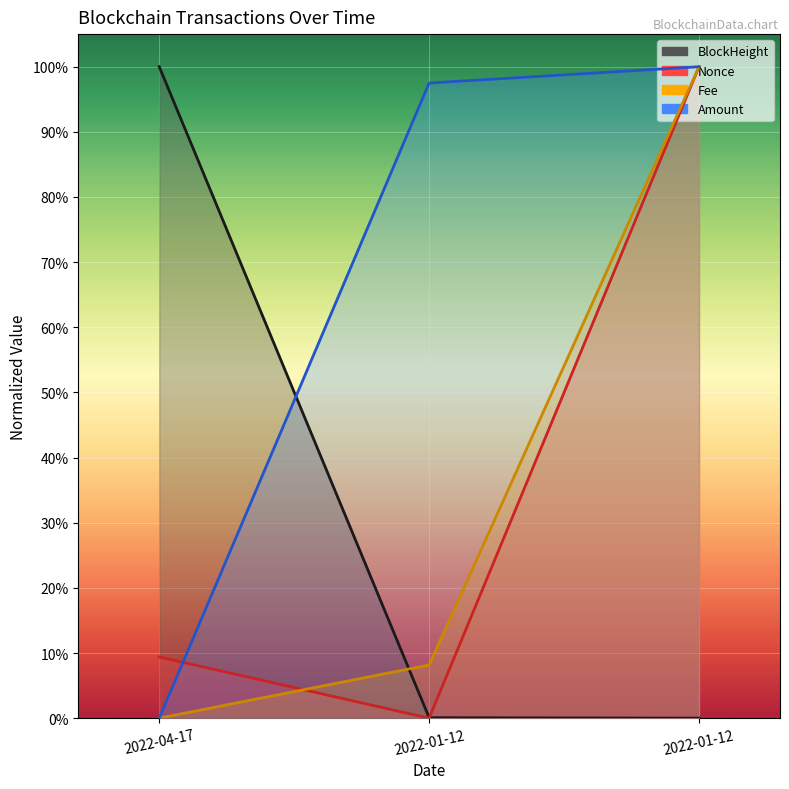

Reading left to right, list all the values displayed in this chart.

BlockHeight: 1.0	0.0	0.0
Nonce: 0.1	0.0	1.0
Fee: 0.0	0.1	1.0
Amount: 0.0	1.0	1.0